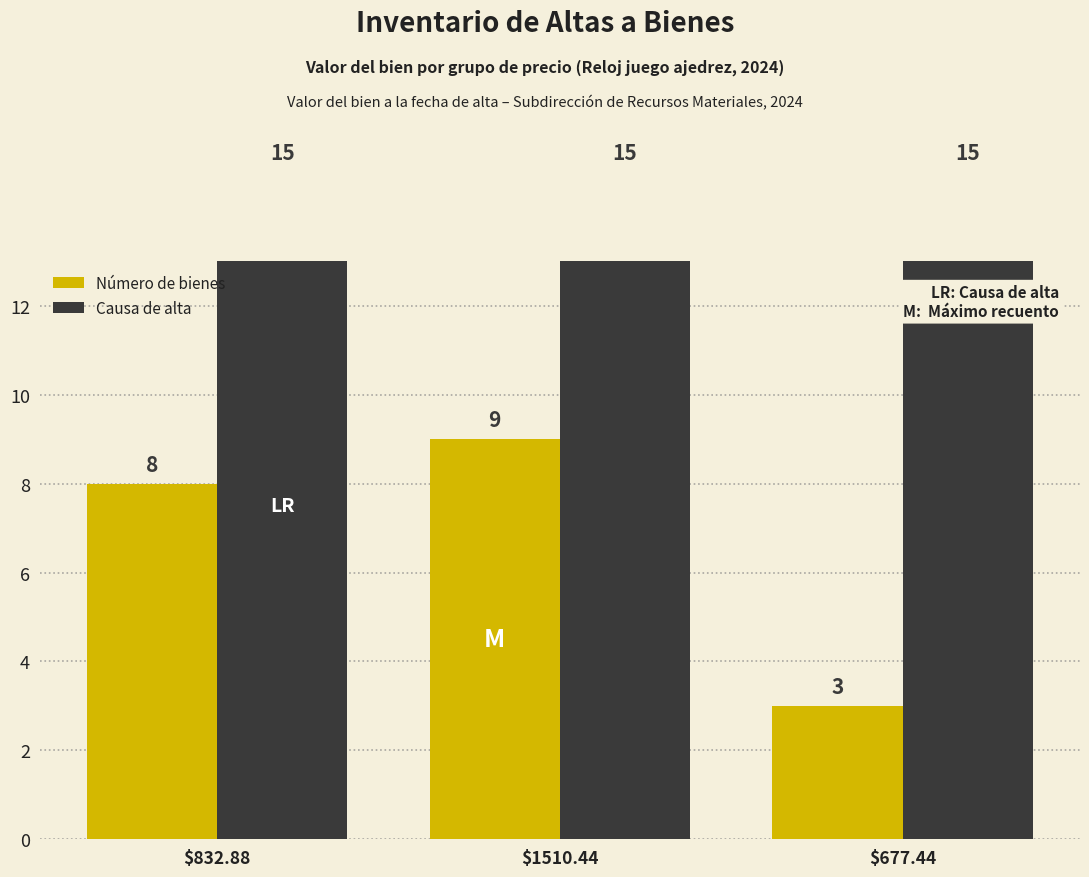

At how many categories does at least one series exceed 13?

3